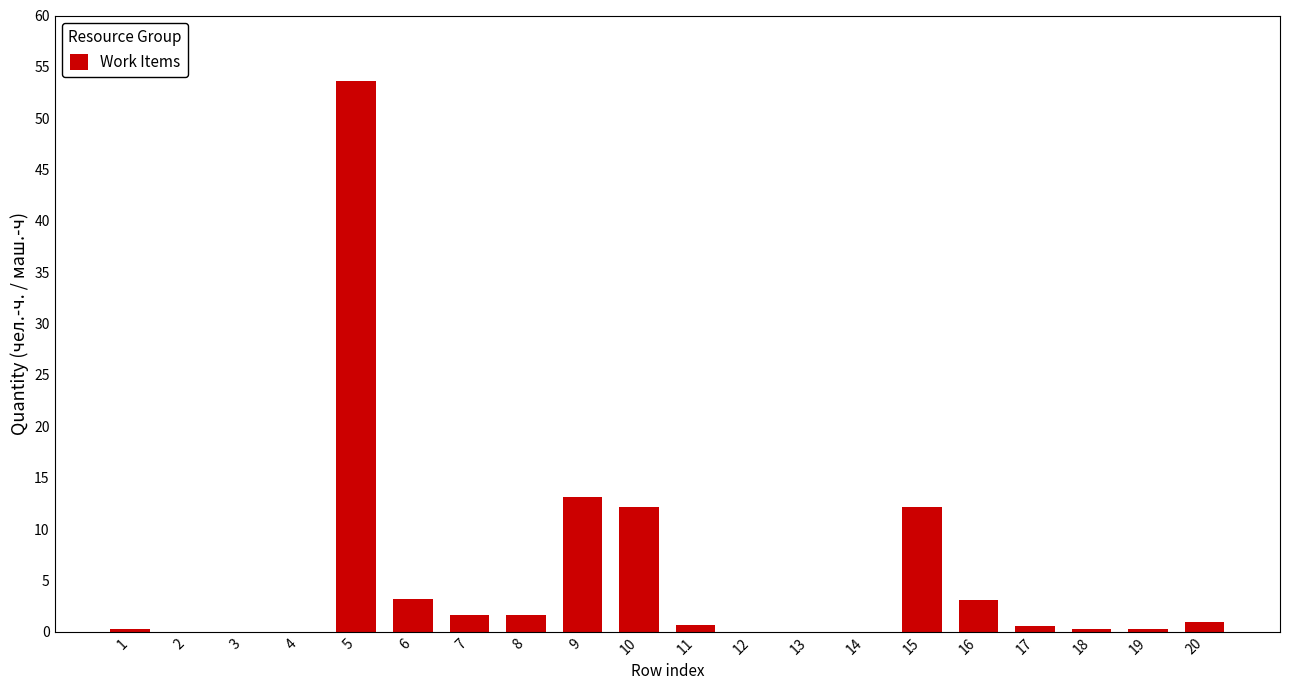

What is the difference between the values at 8 and 11?

0.9